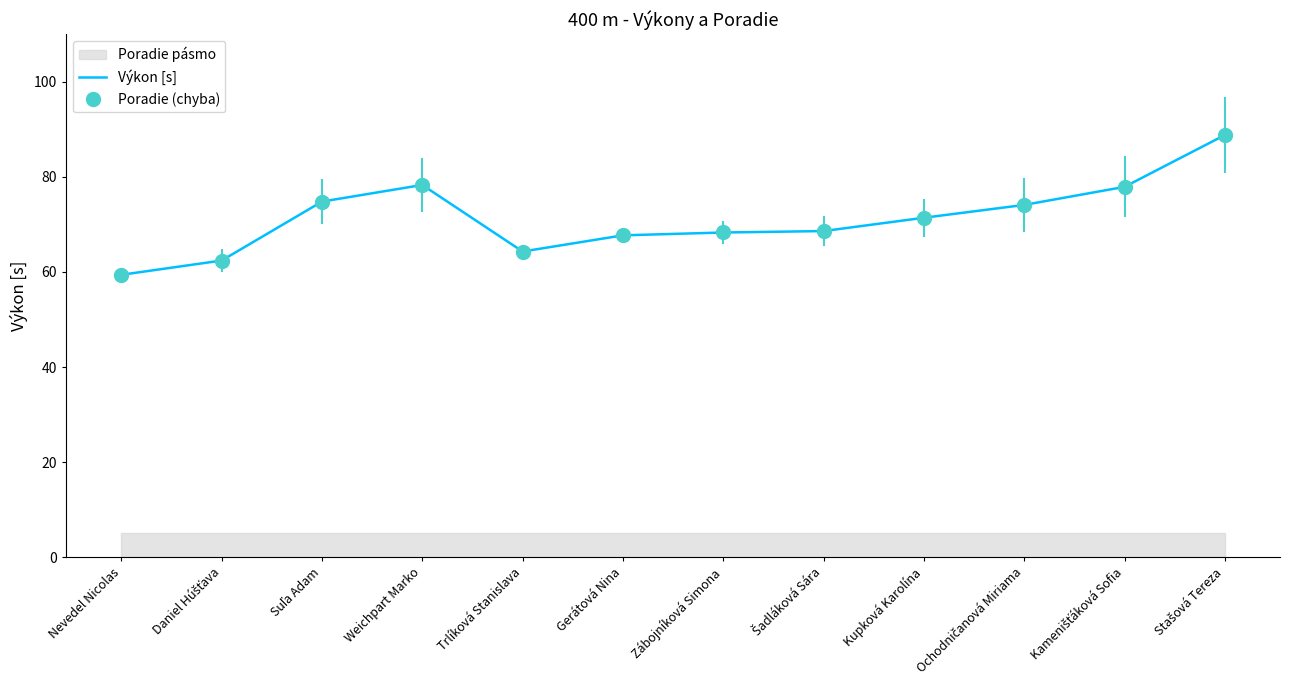

What is the sum of all values?

856.0